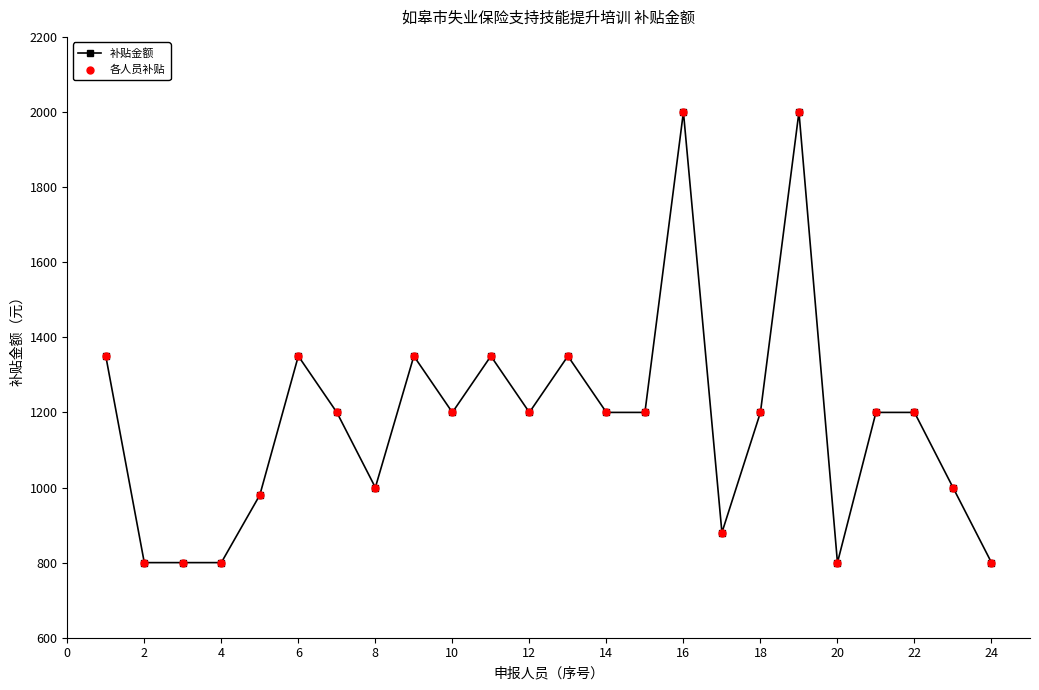

What is the difference between the maximum and minimum values?

1200